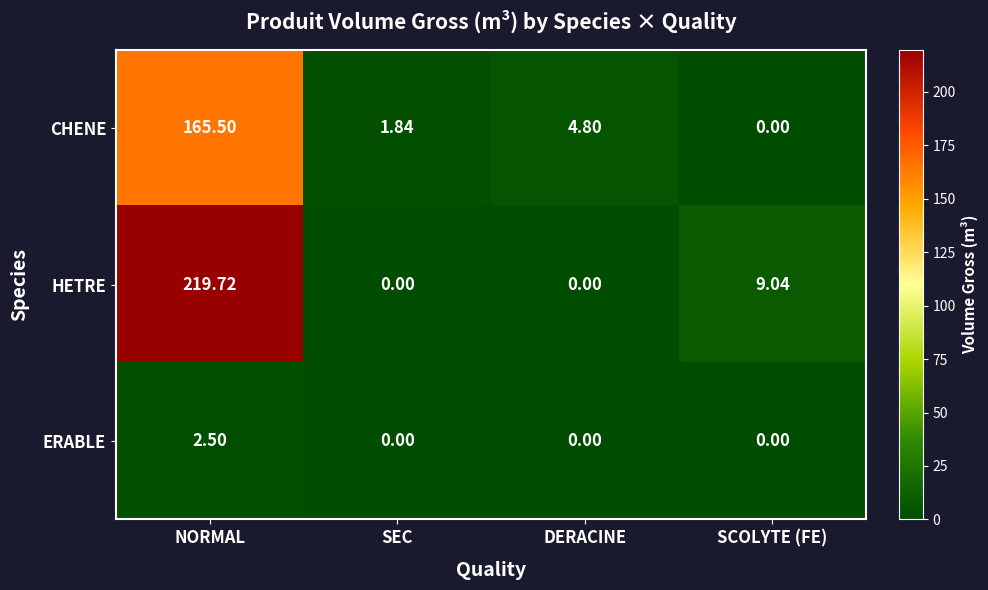

Which category has the highest value in the HETRE series?

NORMAL